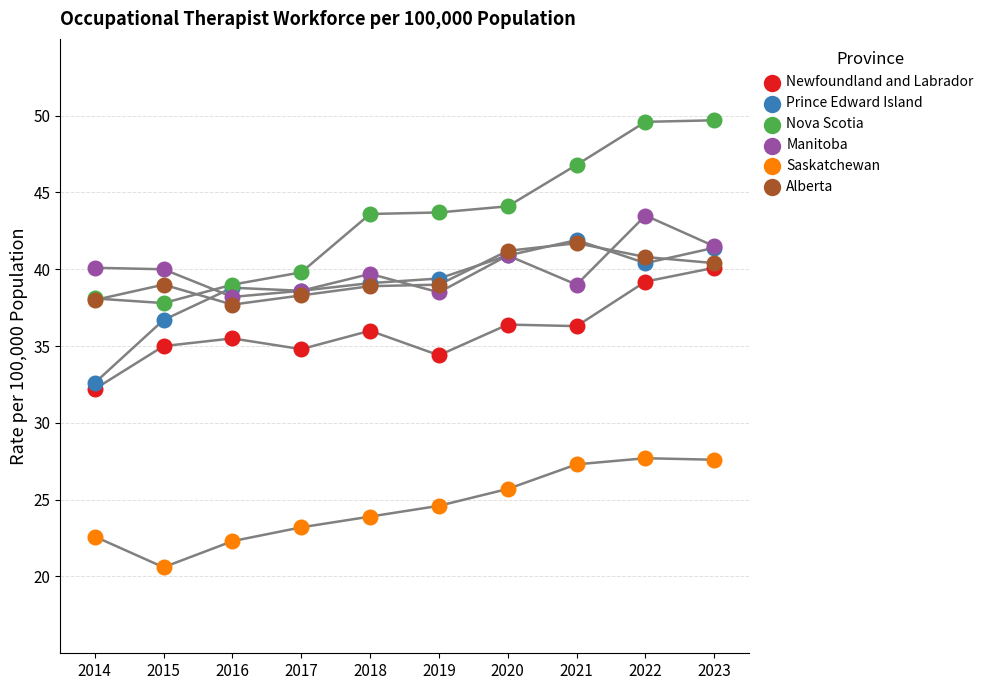

Which series has the largest Y range (max minus min)?

Nova Scotia